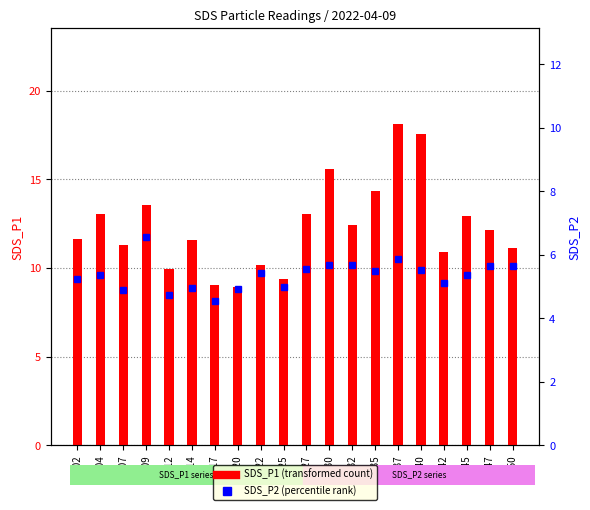

How many distinct data groups are displayed?

2